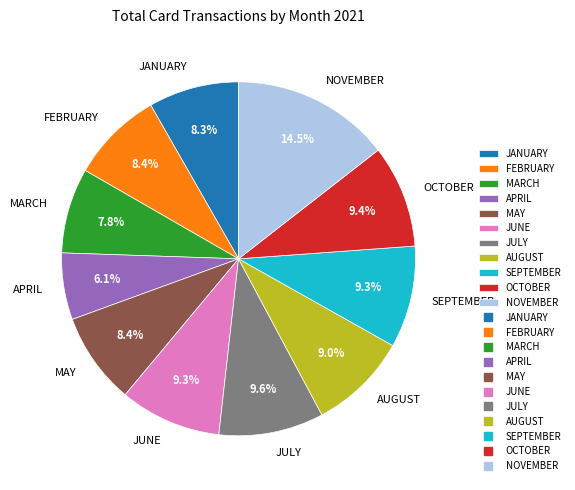

How many slices are in this pie chart?

11